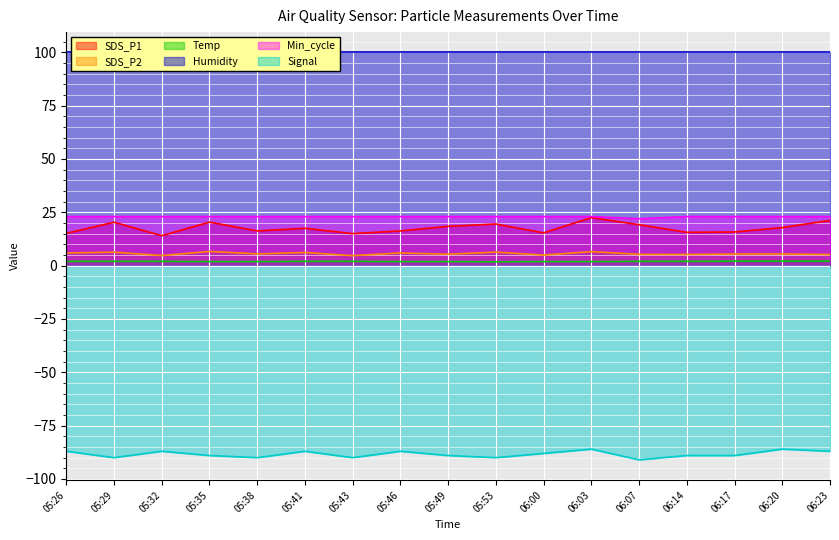

What is the value of the SDS_P2 point at the 16th from the left?

5.5